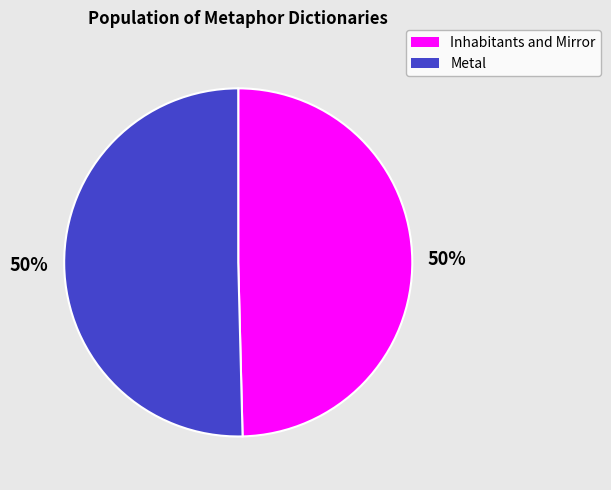

To the nearest percent, what is the average slice percentage?

50%